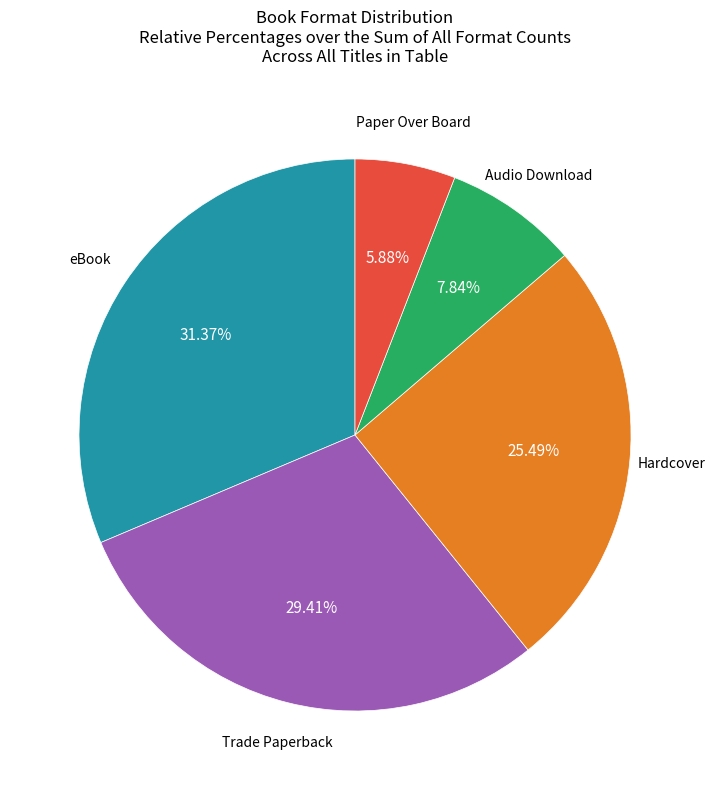

Is there a majority slice in this chart?

No